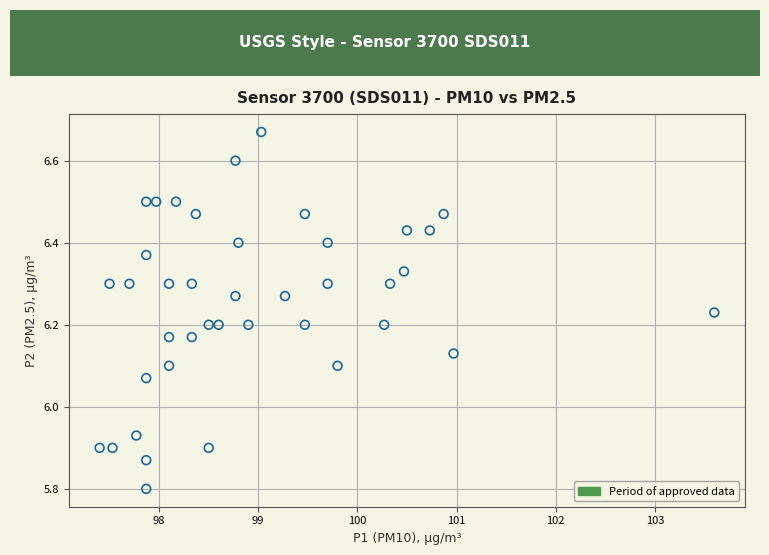

What is the range of Y values (max minus min)?

0.9